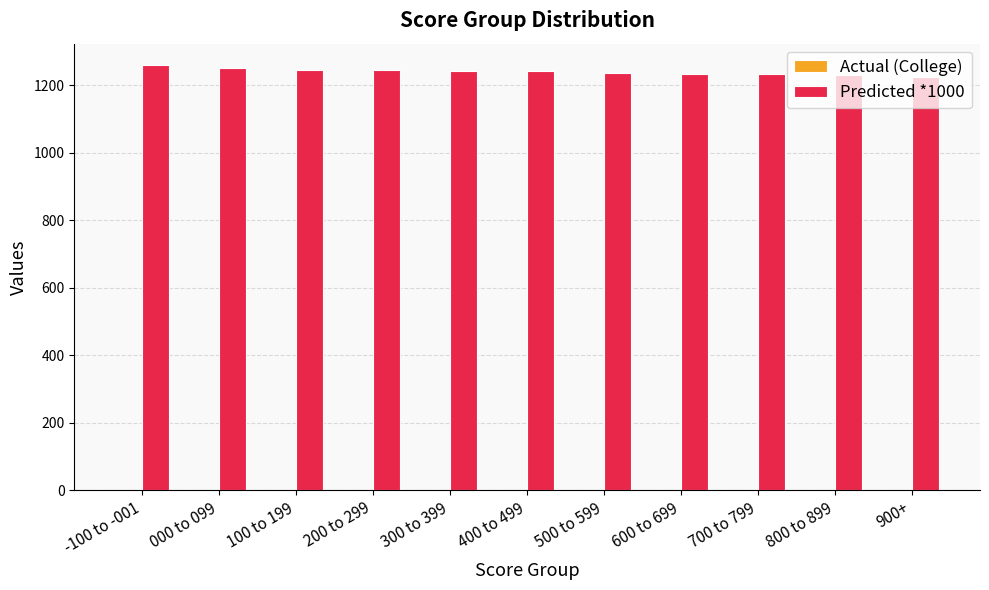

True or false: Predicted *1000 has a value of 1235.7 at 500 to 599.

True